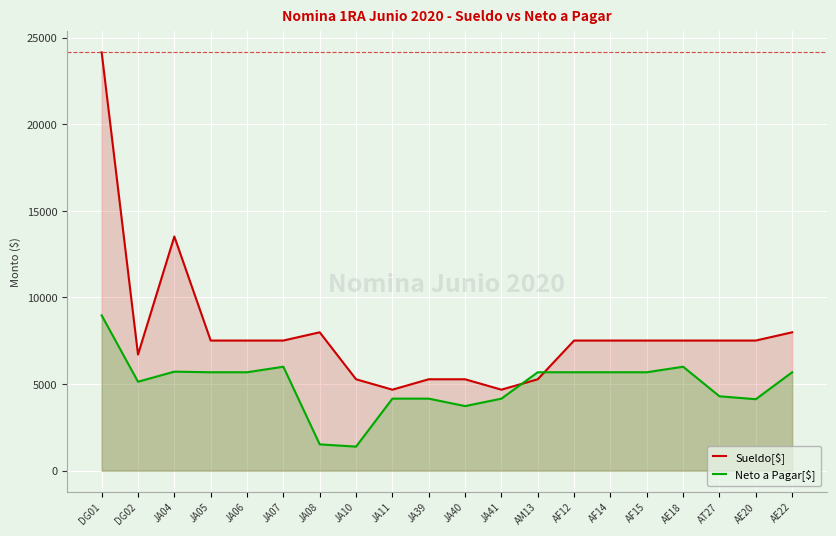

Reading left to right, what are all the values shown in this chart?

Sueldo[$]: 24148.8	6705.3	13520.0	7513.8	7513.8	7513.8	7989.3	5278.8	4677.5	5278.8	5278.8	4677.5	5278.8	7513.8	7513.8	7513.8	7513.8	7513.8	7513.8	7989.3
Neto a Pagar[$]: 8966.6	5136.8	5717.4	5683.0	5683.0	6002.2	1520.2	1391.0	4160.2	4160.0	3730.4	4160.2	5682.8	5683.0	5683.0	5683.0	6002.4	4296.0	4127.0	5683.0